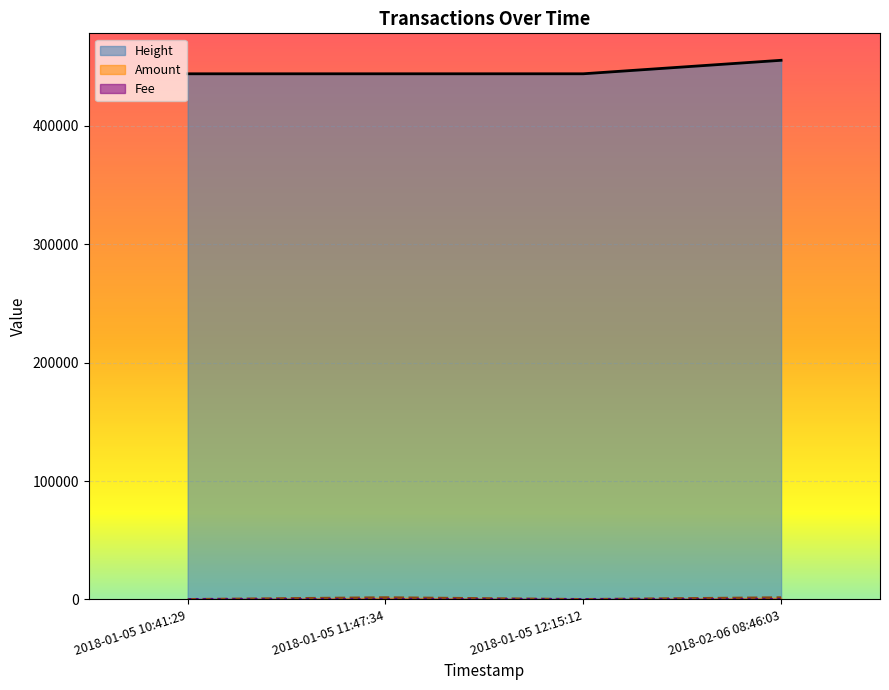

How many lines are shown in the chart?

3